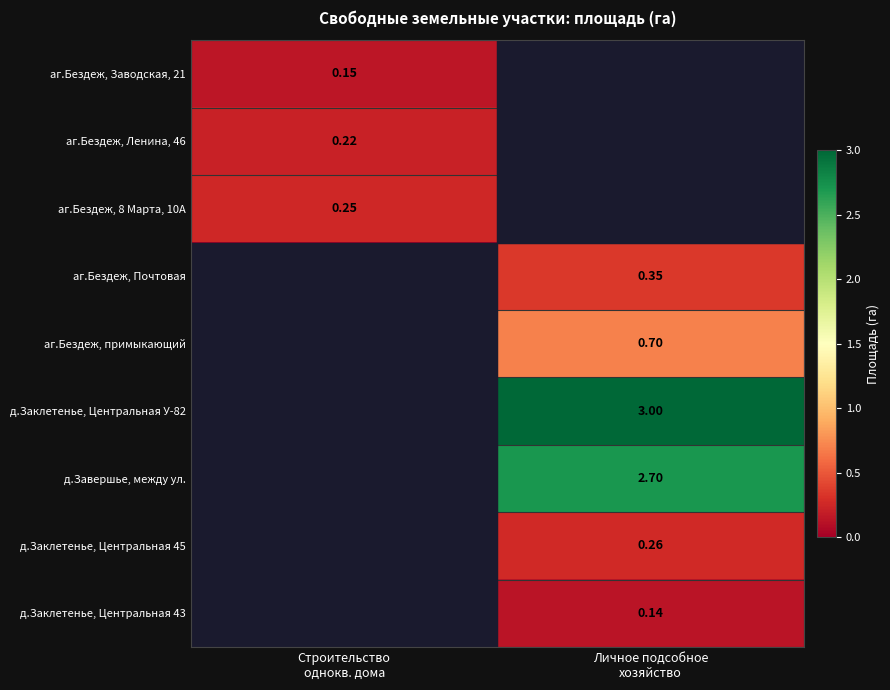

Between Строительство
однокв. дома and Личное подсобное
хозяйство, which is larger?

Строительство
однокв. дома